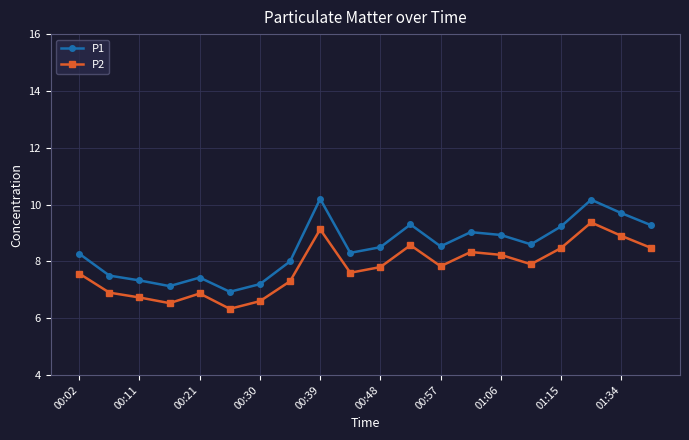

What is the greatest value displayed?

10.2